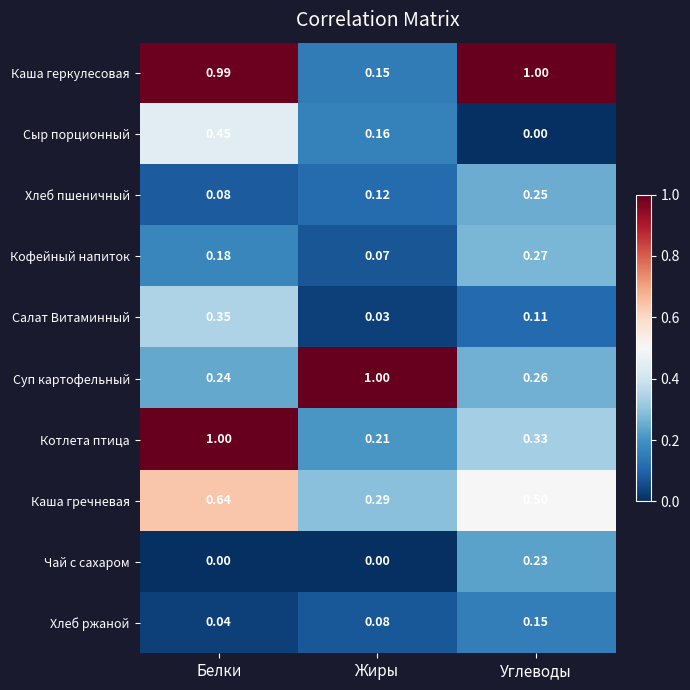

Which series has the largest total across all categories?

Каша геркулесовая